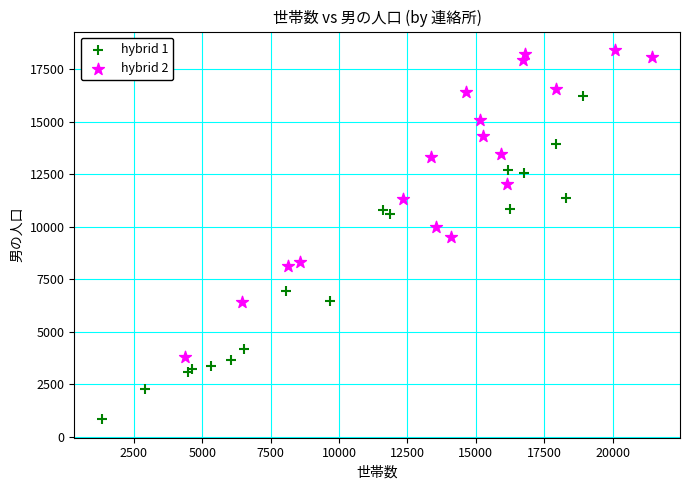

Which series contains the highest Y value?

hybrid 2